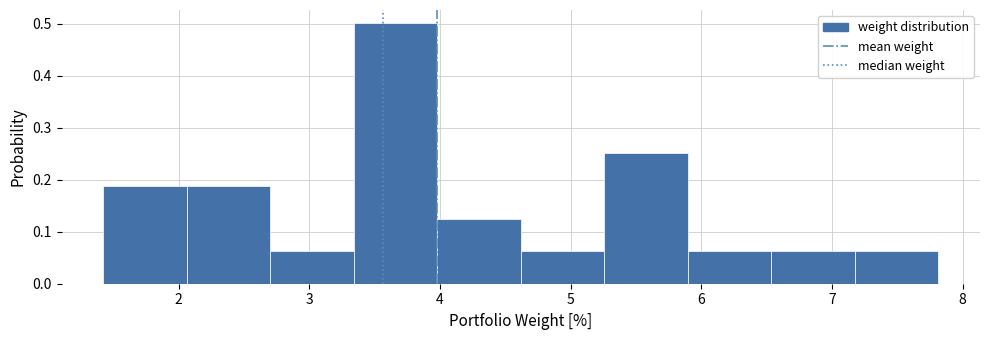

Over which range of the x-axis is the bar tallest?

3.3 to 4.0